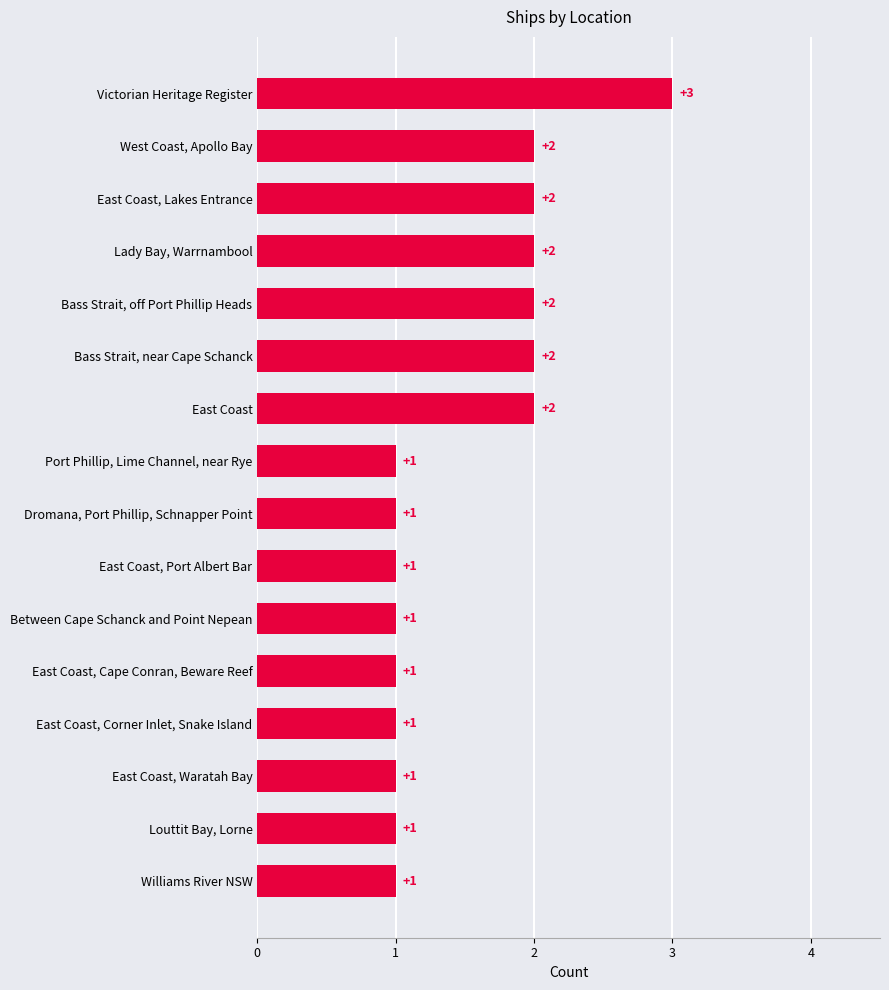

Reading top to bottom, list all the values displayed in this chart.

Victorian Heritage Register=3	West Coast, Apollo Bay=2	East Coast, Lakes Entrance=2	Lady Bay, Warrnambool=2	Bass Strait, off Port Phillip Heads=2	Bass Strait, near Cape Schanck=2	East Coast=2	Port Phillip, Lime Channel, near Rye=1	Dromana, Port Phillip, Schnapper Point=1	East Coast, Port Albert Bar=1	Between Cape Schanck and Point Nepean=1	East Coast, Cape Conran, Beware Reef=1	East Coast, Corner Inlet, Snake Island=1	East Coast, Waratah Bay=1	Louttit Bay, Lorne=1	Williams River NSW=1